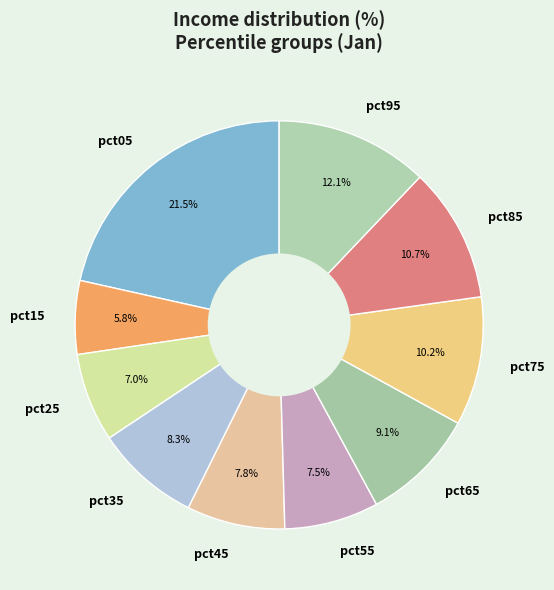

Which has a higher value, pct55 or pct95?

pct95